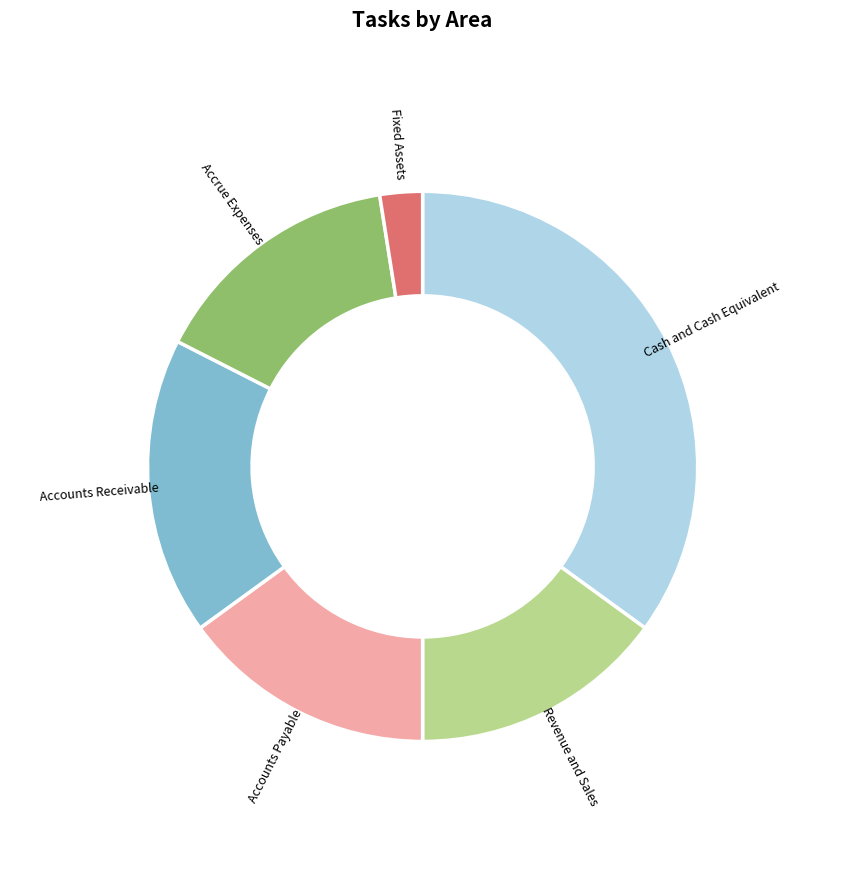

Does Revenue and Sales account for over 50% of the chart?

No